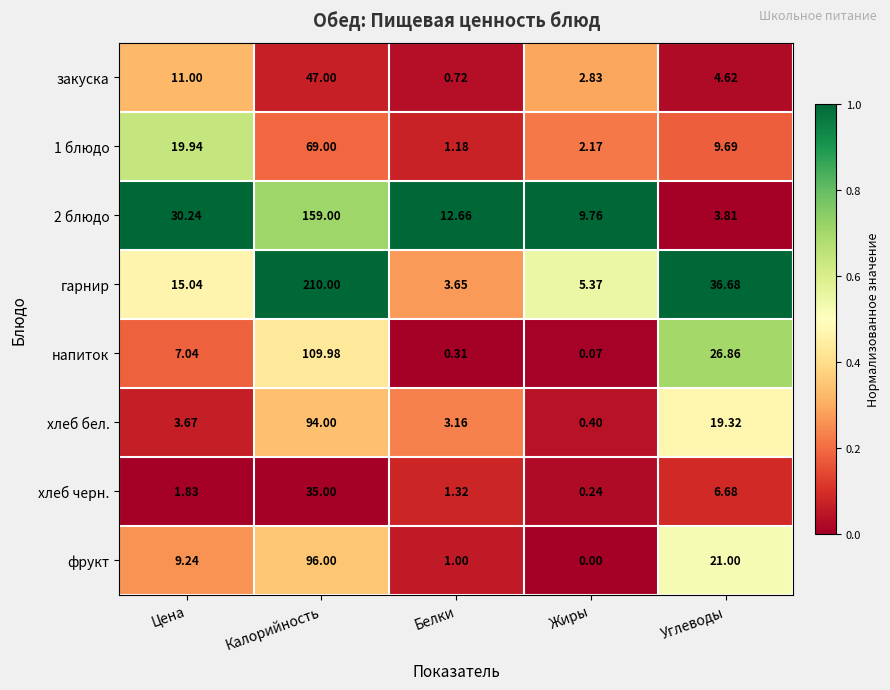

Which series changed the most between Калорийность and Белки?

гарнир